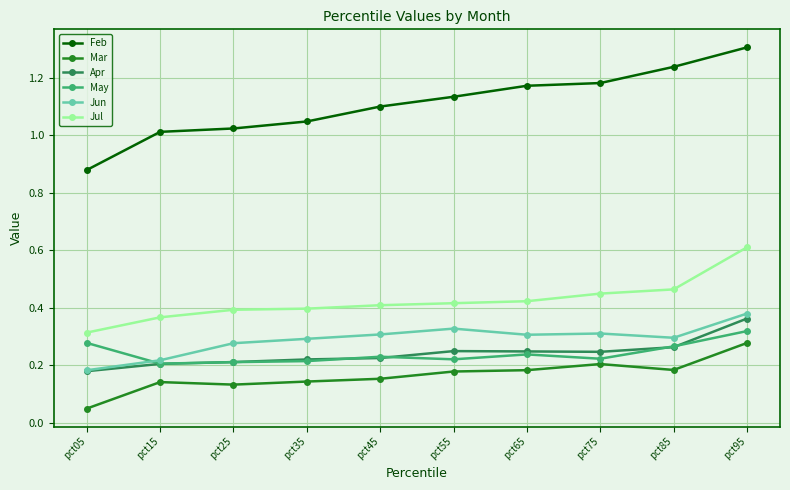

Which category has the highest value in the Mar series?

pct95